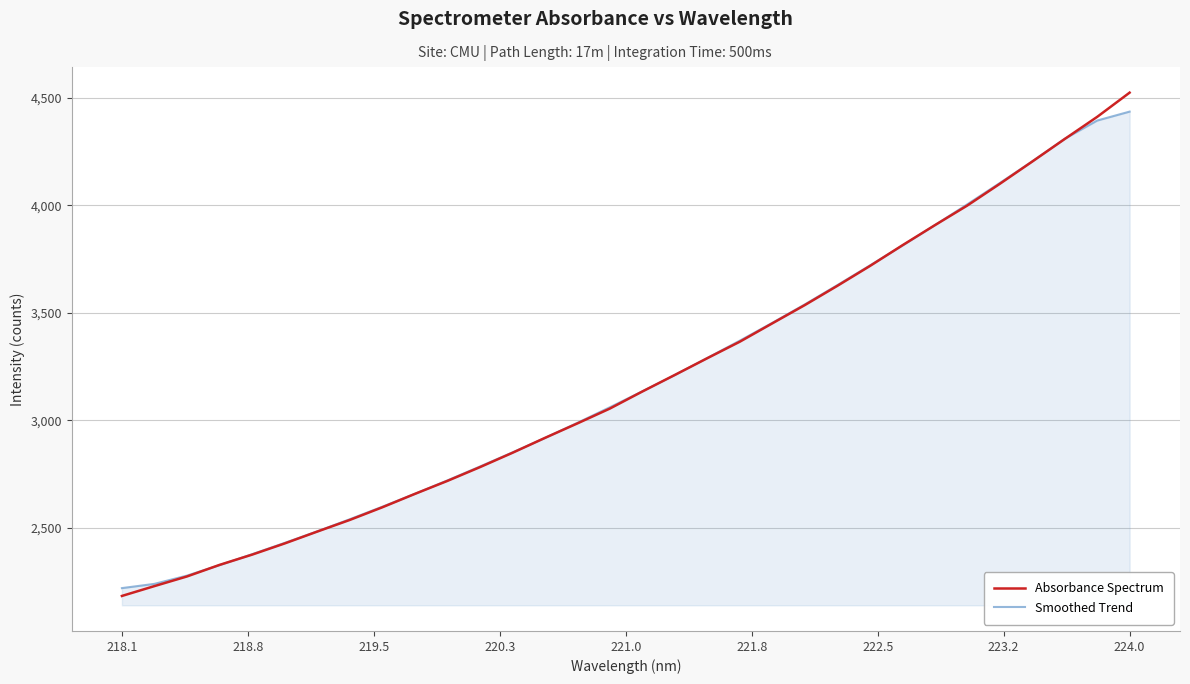

What are all the series names shown in the legend?

Absorbance Spectrum, Smoothed Trend